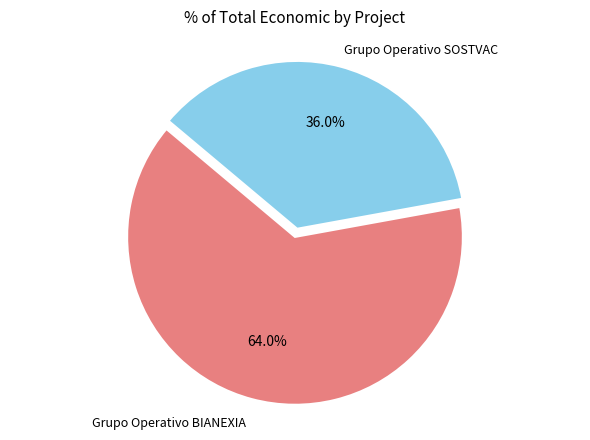

Does any single category account for the majority?

Yes